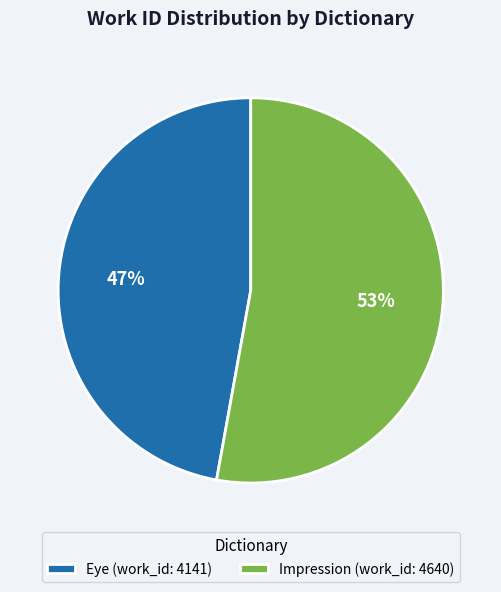

To the nearest percent, what is the average slice percentage?

50%